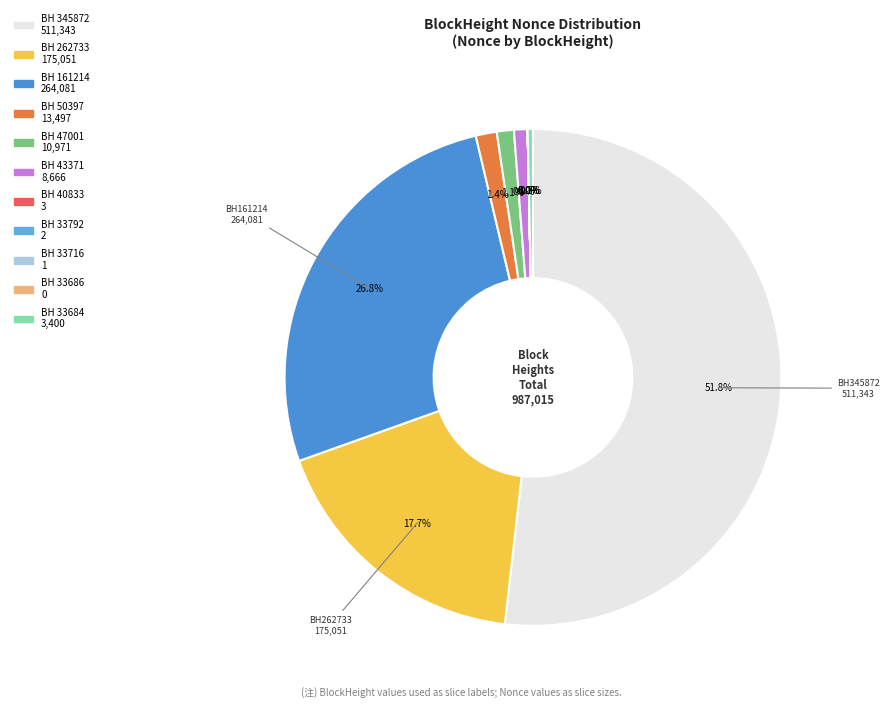

True or false: 40833 accounts for 0% of the total.

True